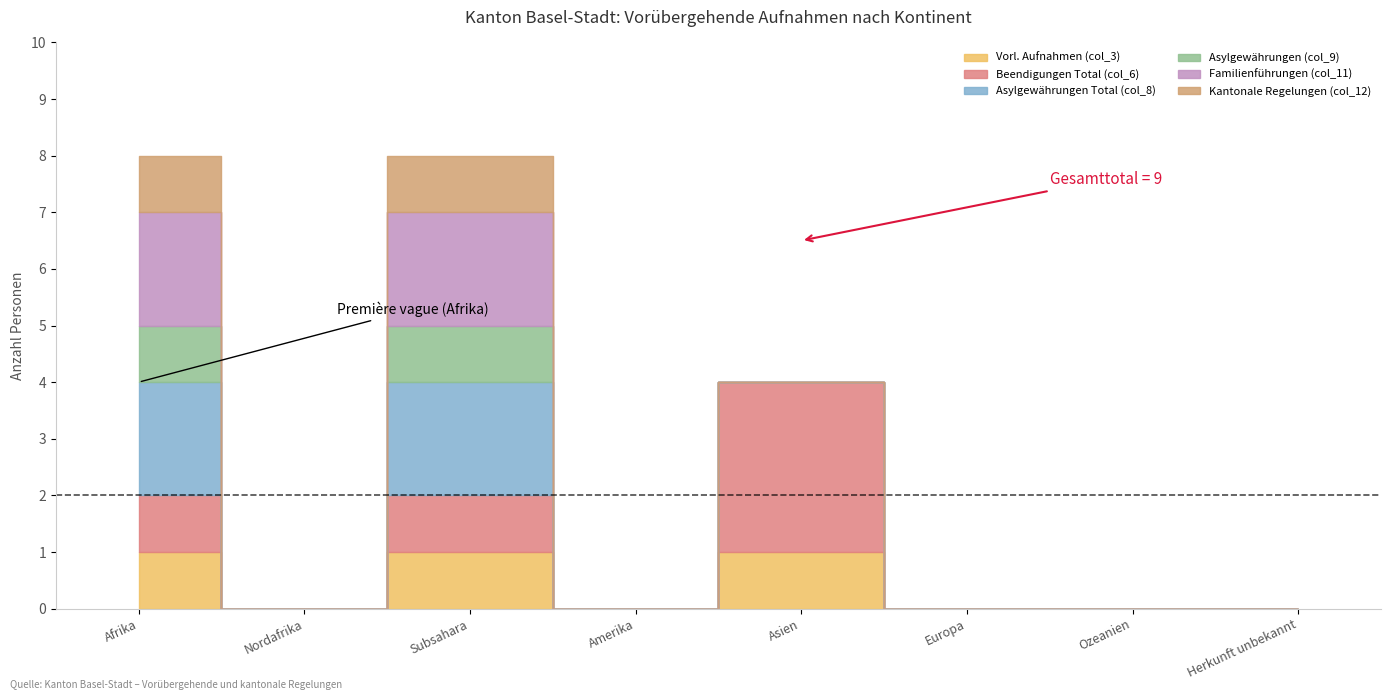

How many positive values does the Asylgewährungen (col_9) series have?

2